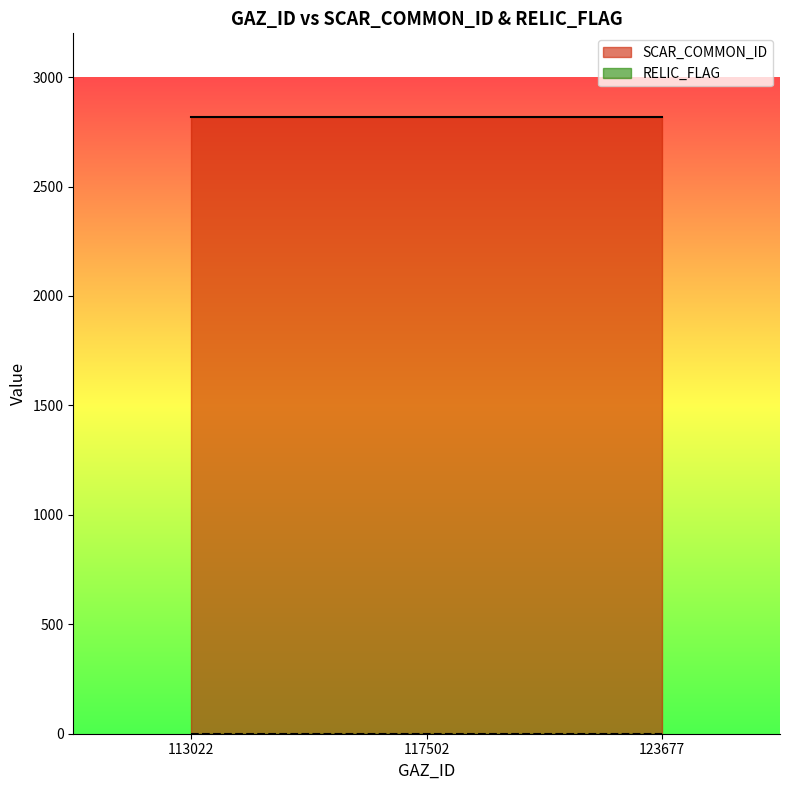

Rank the categories by RELIC_FLAG value from highest to lowest.

113022, 117502, 123677